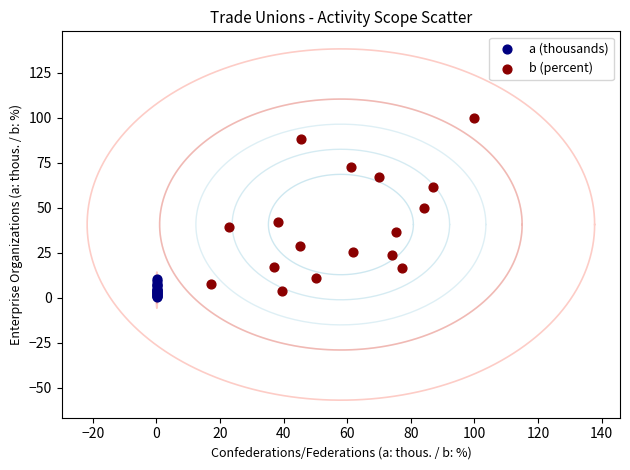

Which series has the widest spread of Y values?

b (percent)